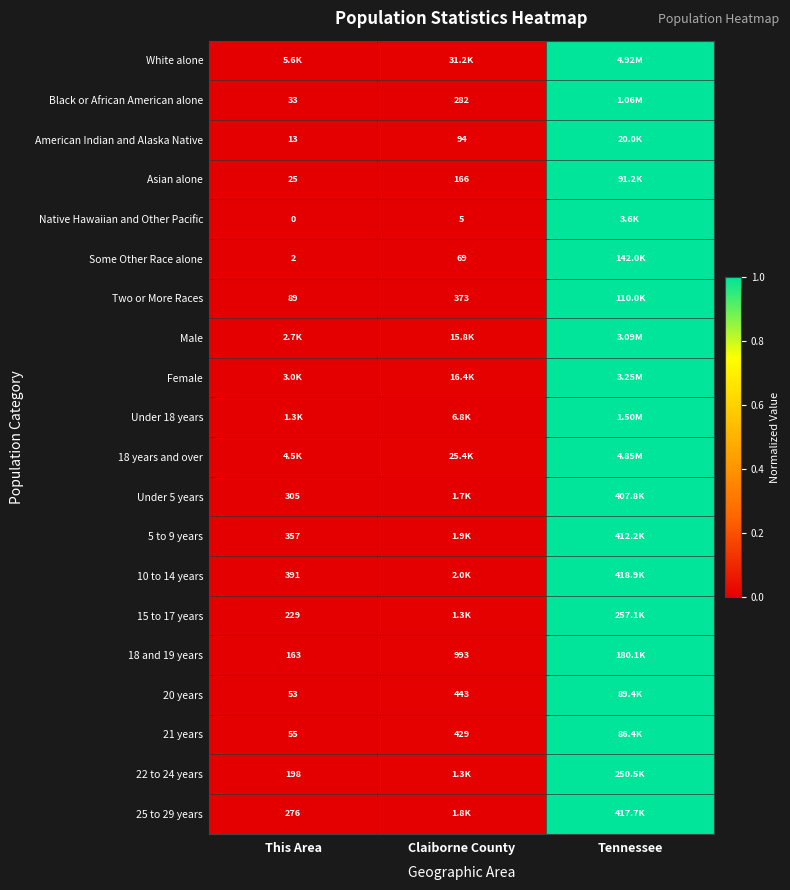

Is the value of Black or African American alone at This Area greater than the value of American Indian and Alaska Native at This Area?

Yes